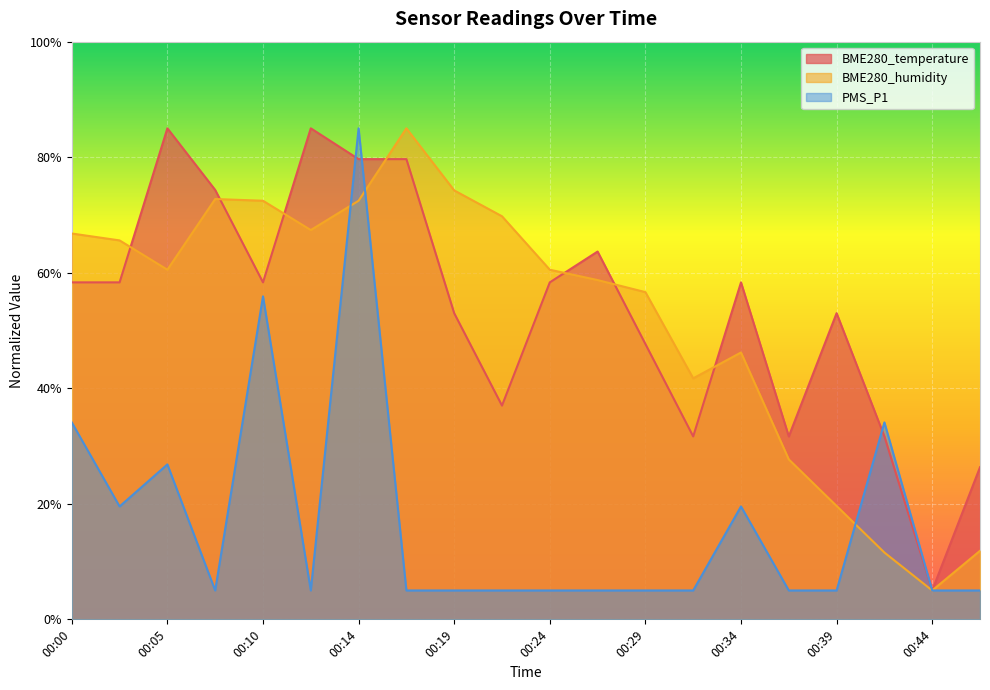

True or false: BME280_temperature has more than 1 interior local peaks.

True